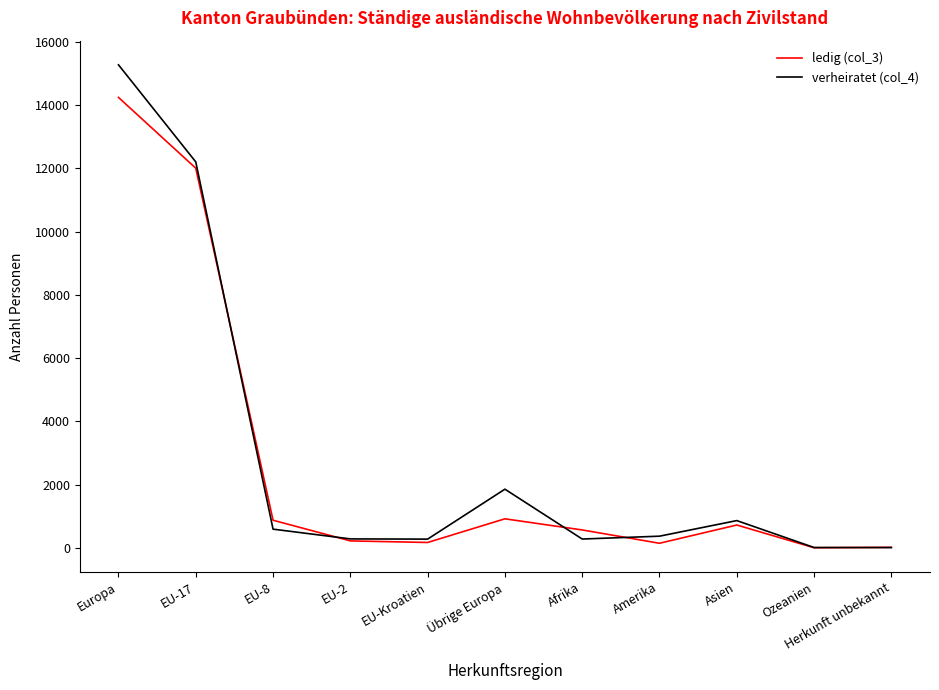

What is the greatest value displayed?

15274